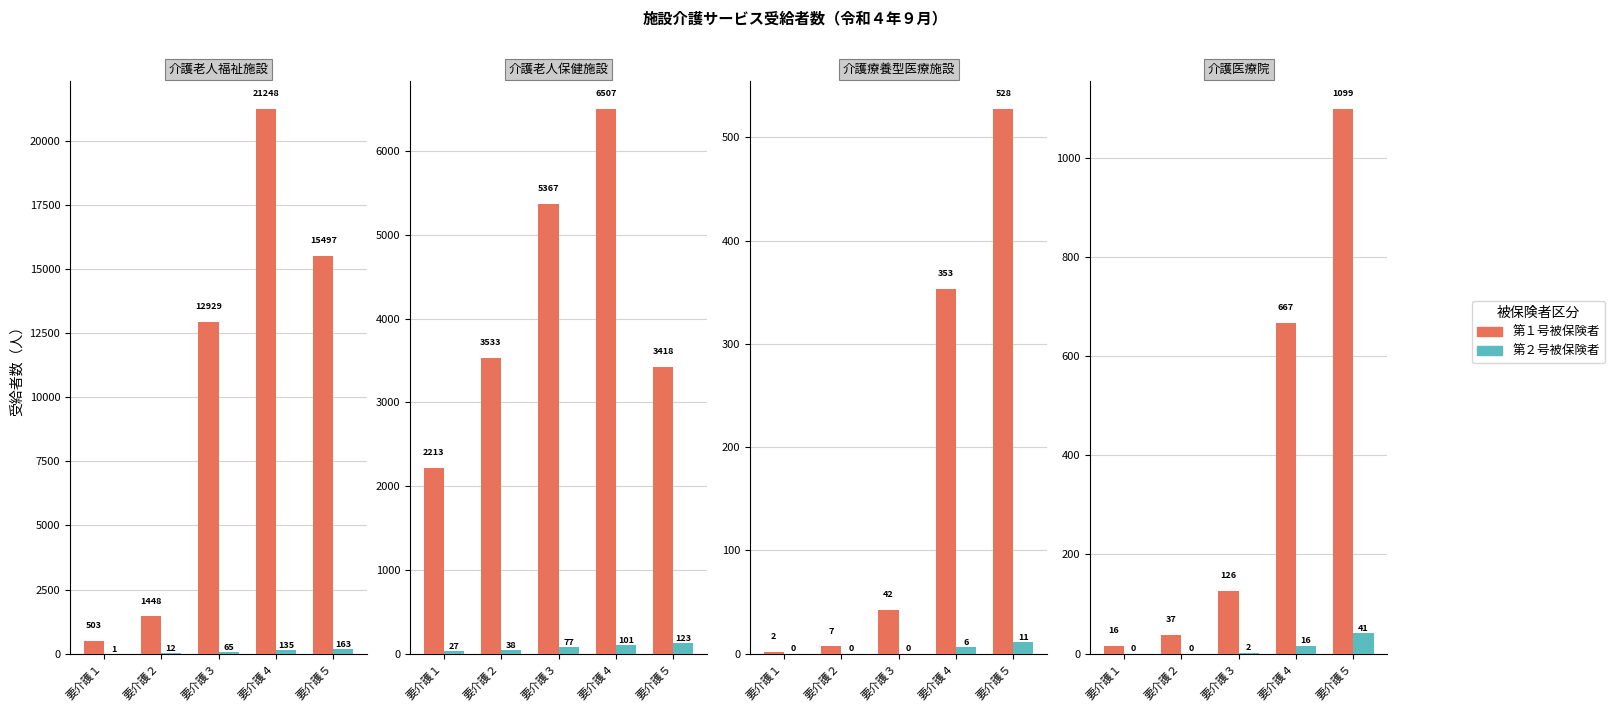

Which series has the largest range (max minus min)?

第１号被保険者